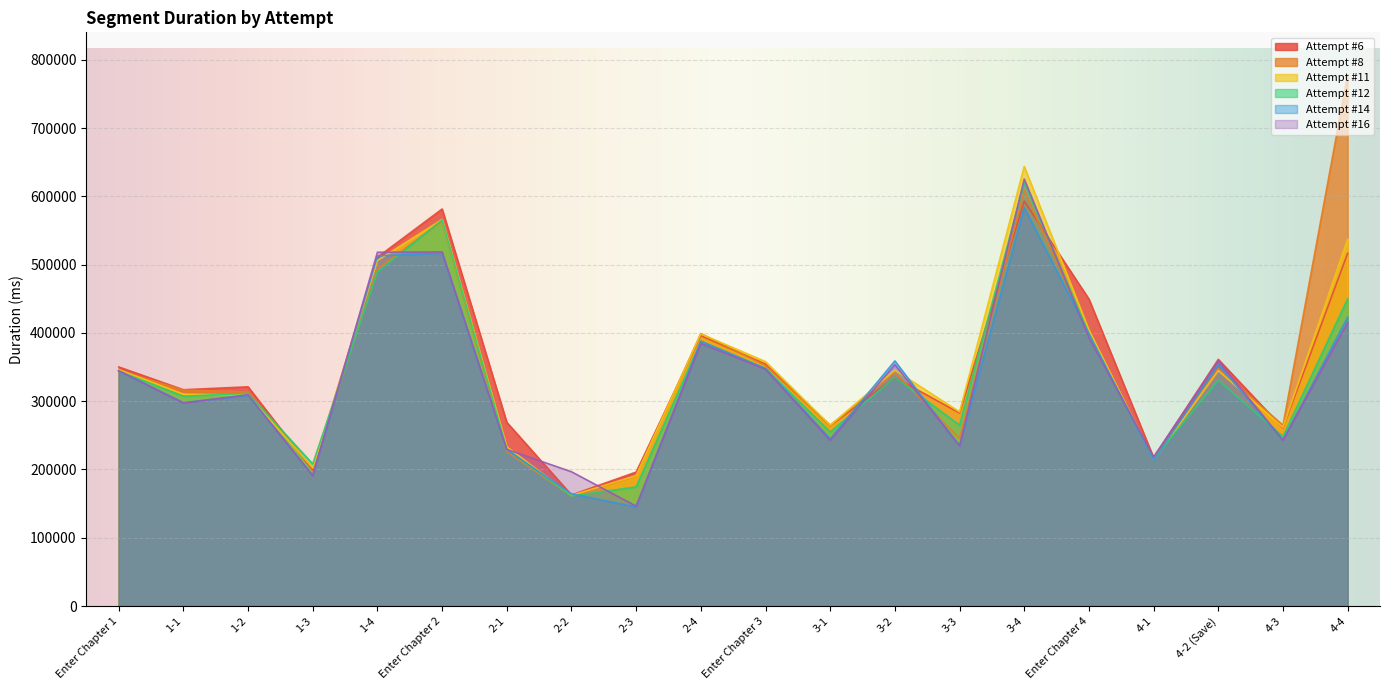

In Attempt #12, how many points are higher than both neighbors (excluding endpoints)?

6